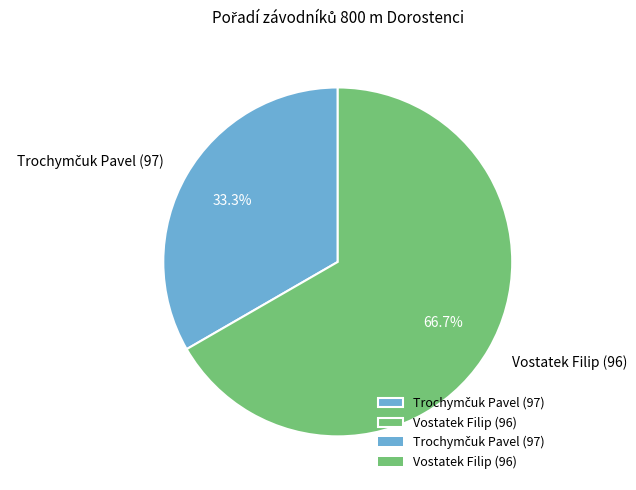

What is the majority slice?

Vostatek Filip (96)